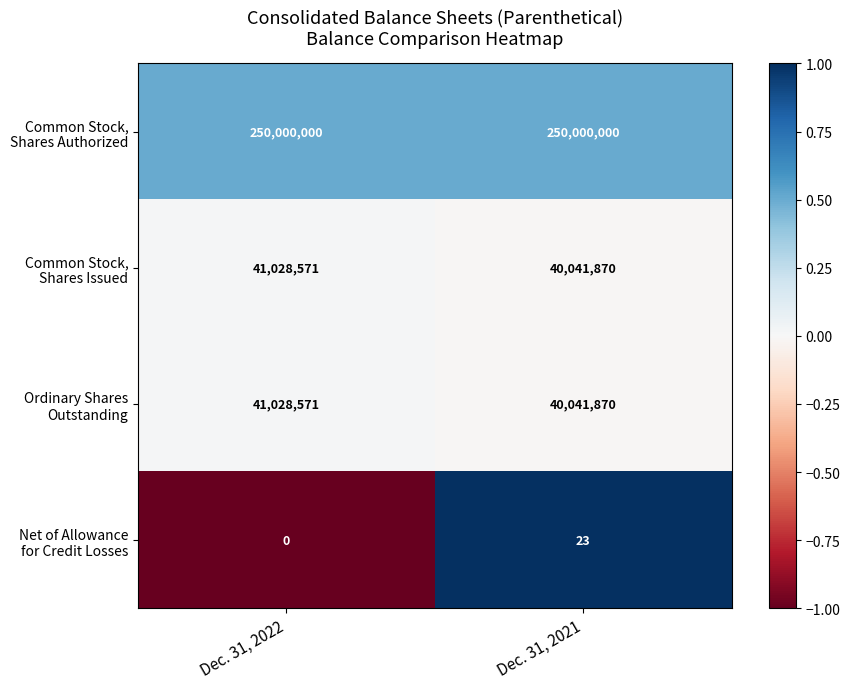

What is the difference between the highest and lowest values at Dec. 31, 2021?

249999977